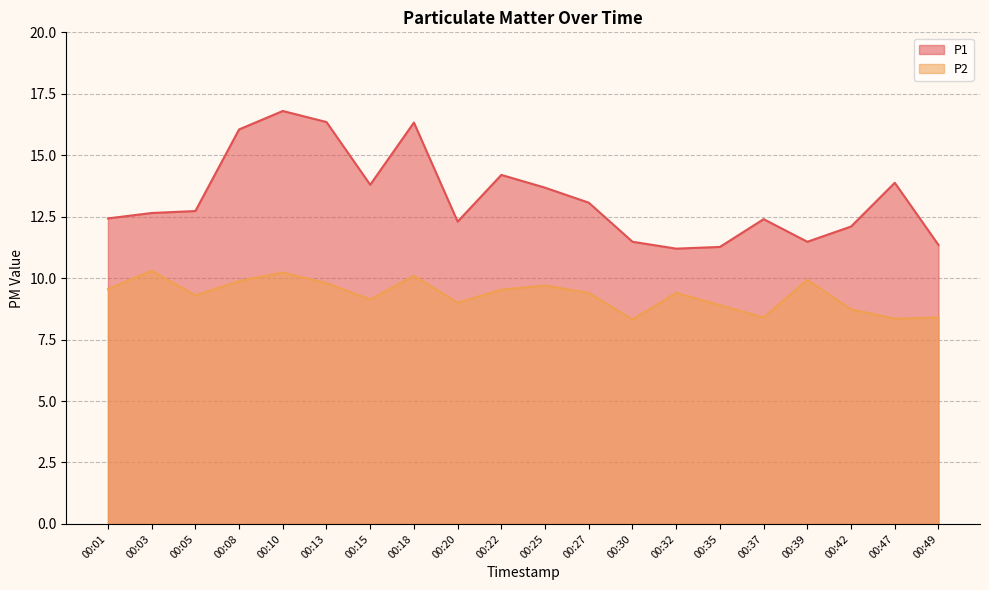

Where is the first local minimum for P2?

00:05